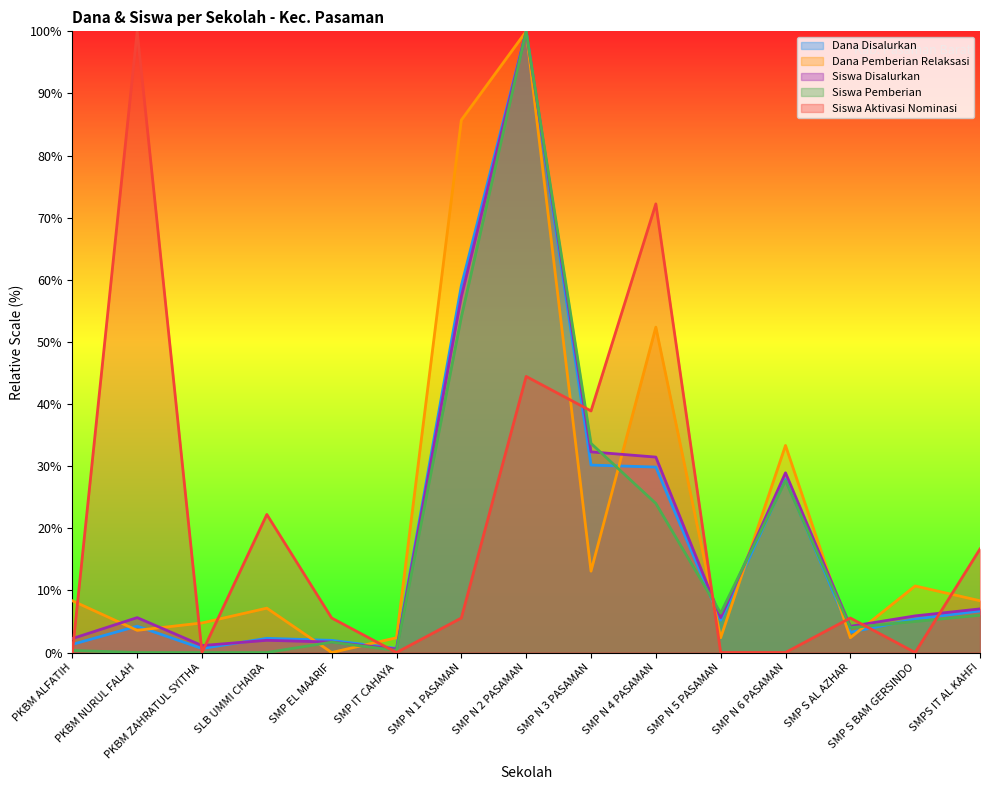

Rank the series by their maximum value, from highest to lowest.

Dana Disalurkan, Dana Pemberian Relaksasi, Siswa Disalurkan, Siswa Pemberian, Siswa Aktivasi